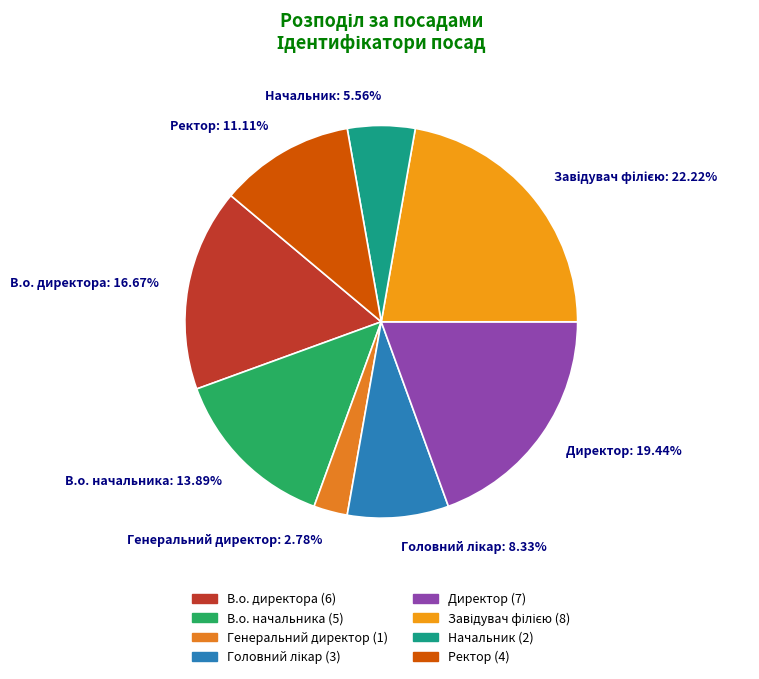

To the nearest percent, what percentage of the pie is Директор?

19%